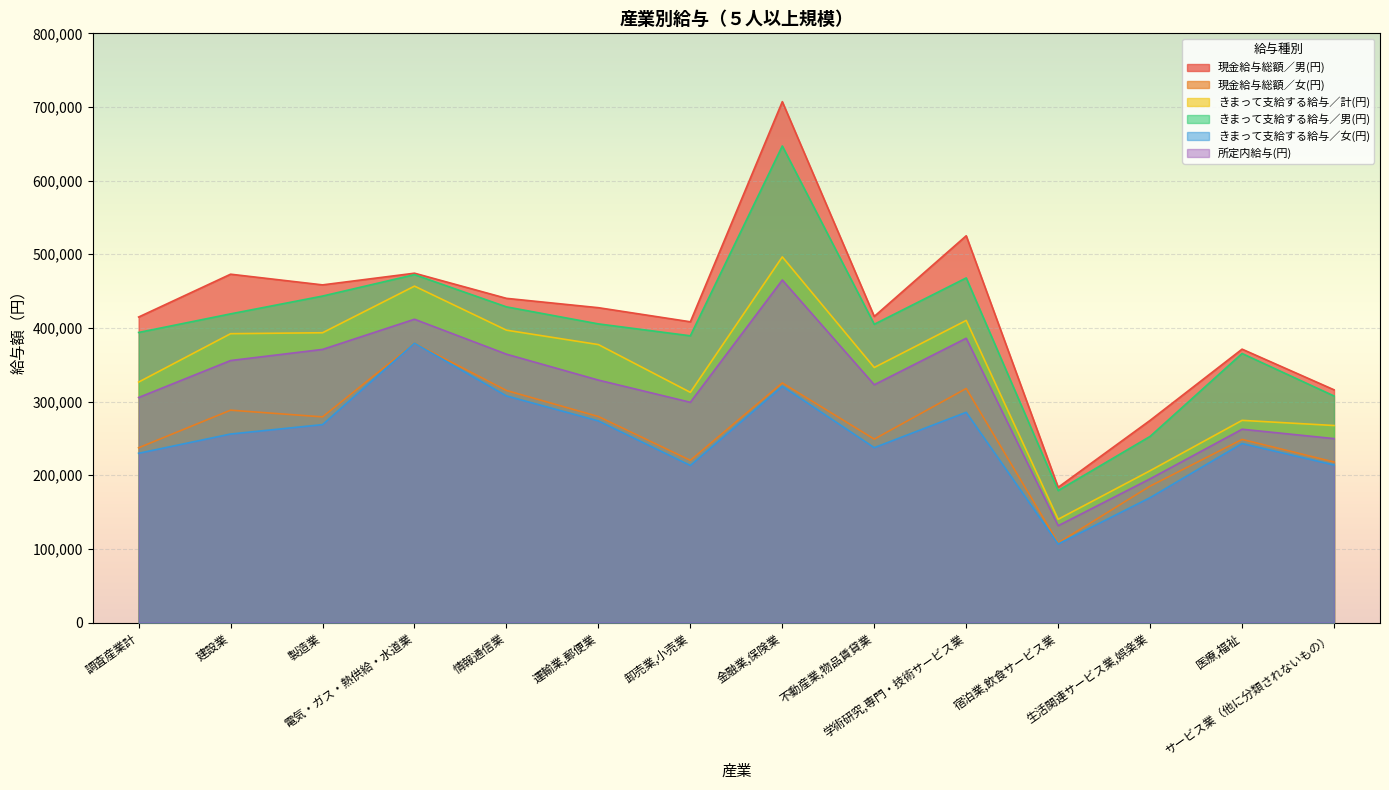

What is the label of the 3rd point from the right?

生活関連サービス業,娯楽業